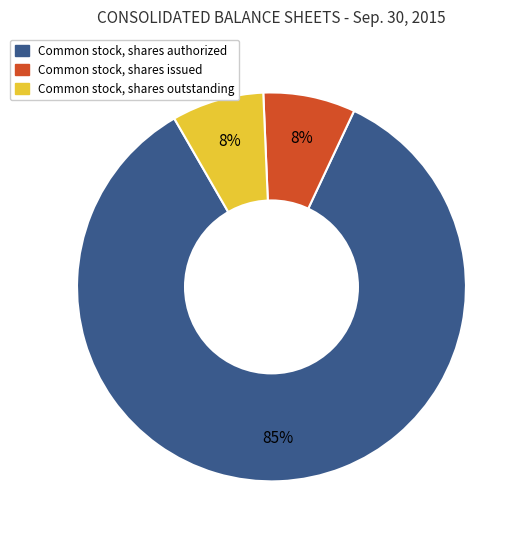

How many segments does this pie chart have?

3